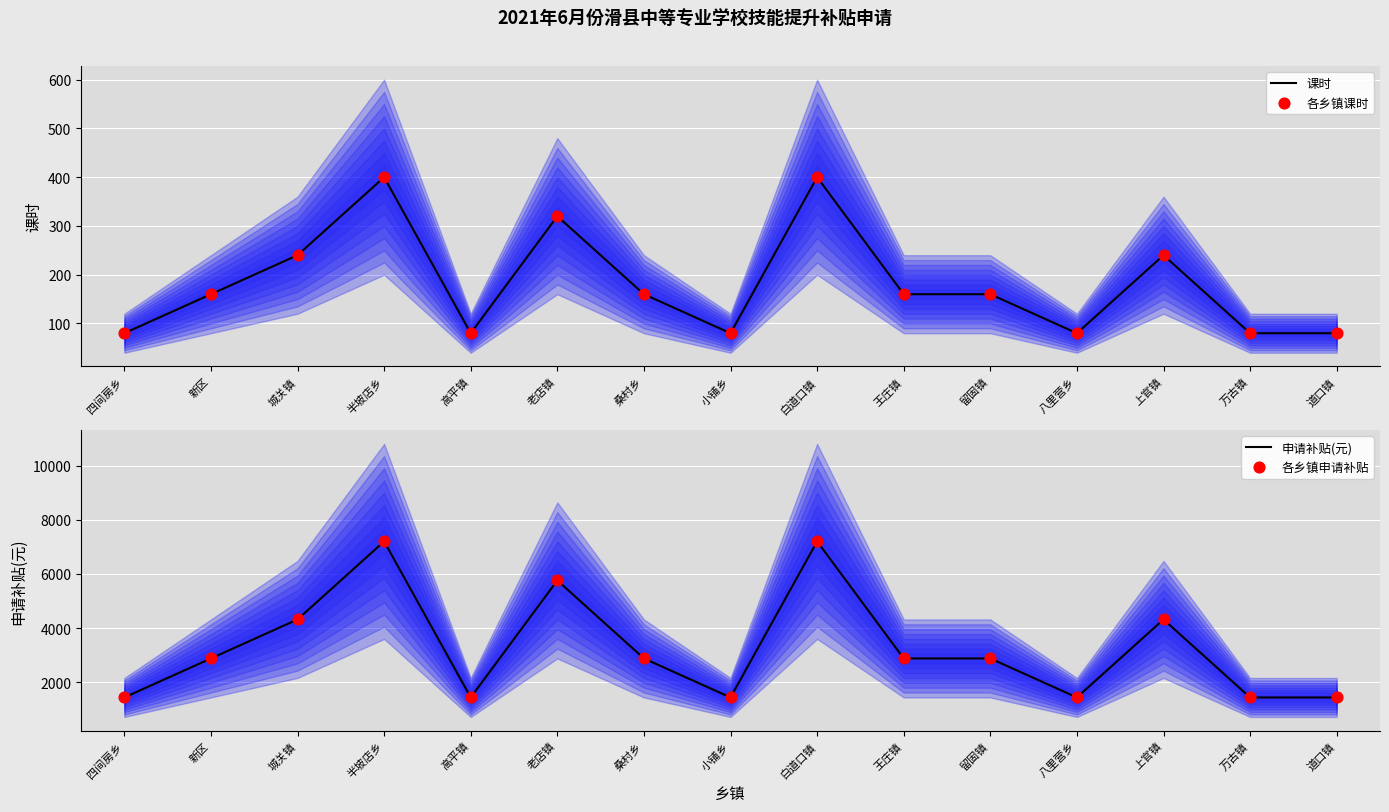

What is the total value across all series at 王庄镇?

6080